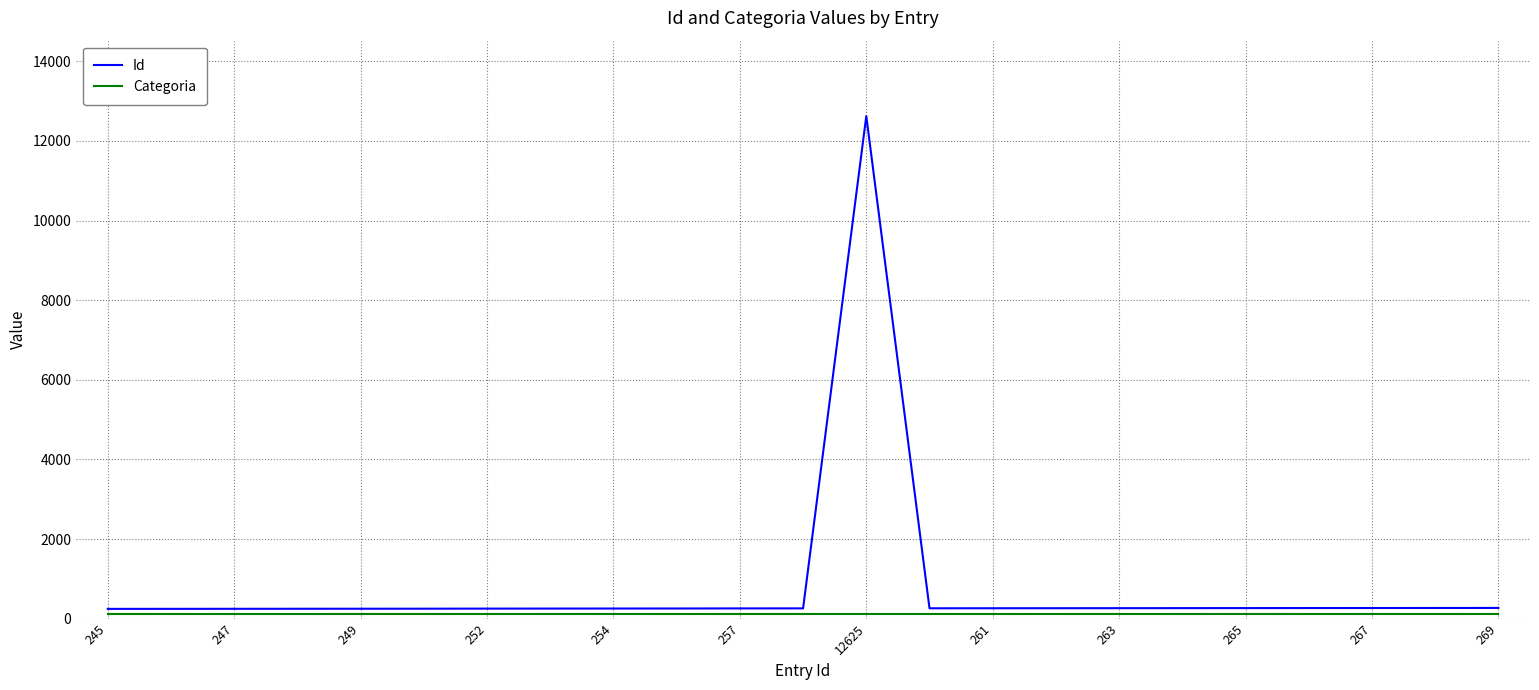

Which series has the widest spread of values?

Id